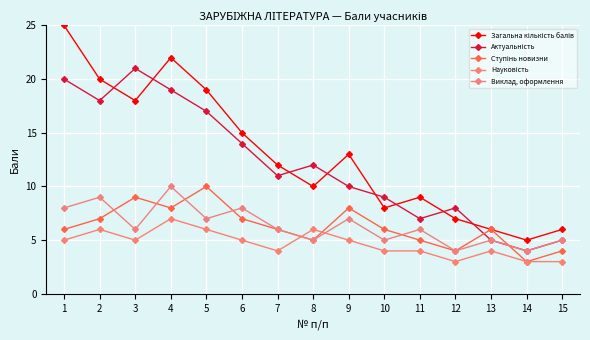

How many lines are shown in the chart?

5